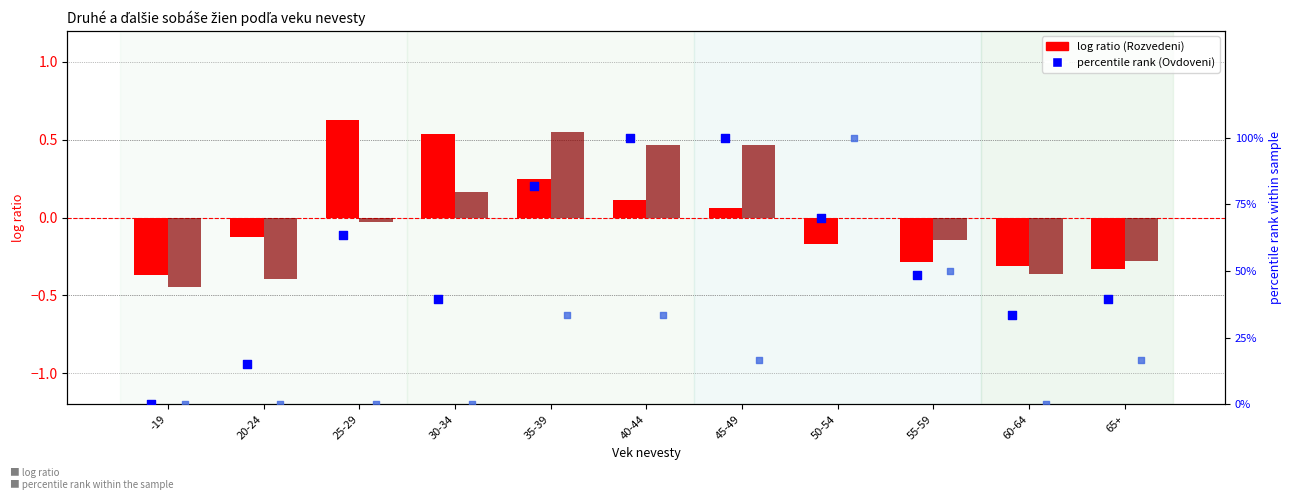

Is the value of percentile rank (Ovdoveni 3) at 35-39 greater than the value of percentile rank (Ovdoveni 2) at 40-44?

No